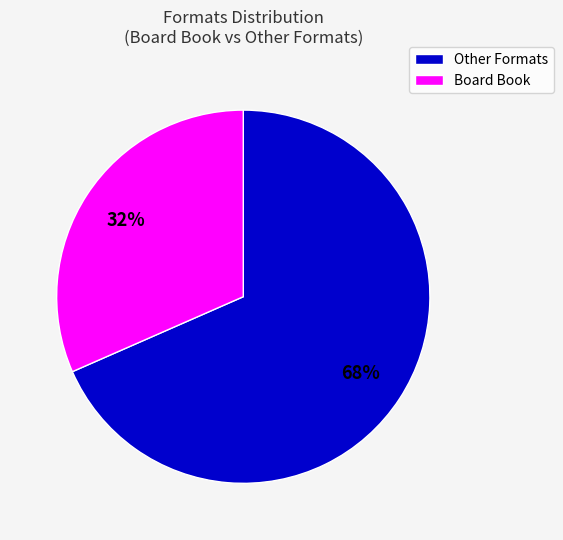

Rank the categories by value from lowest to highest.

Board Book, Other Formats